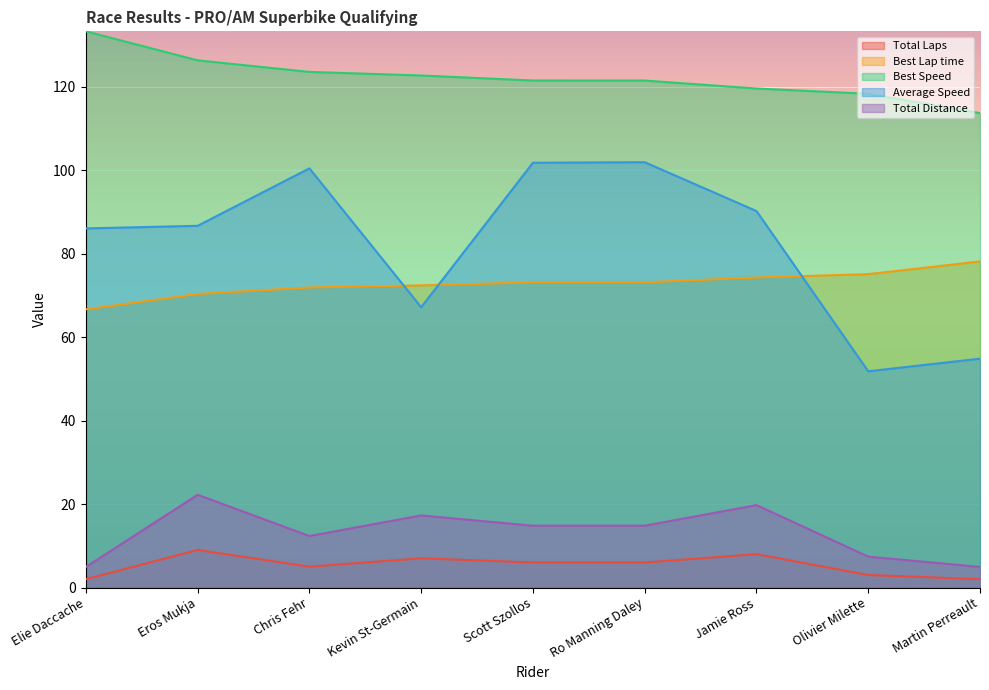

What is the label of the 5th point from the left?

Scott Szollos